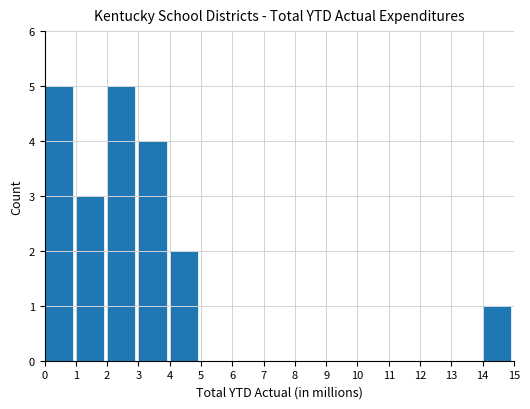

What is the change in value from 2 to 8?

-5